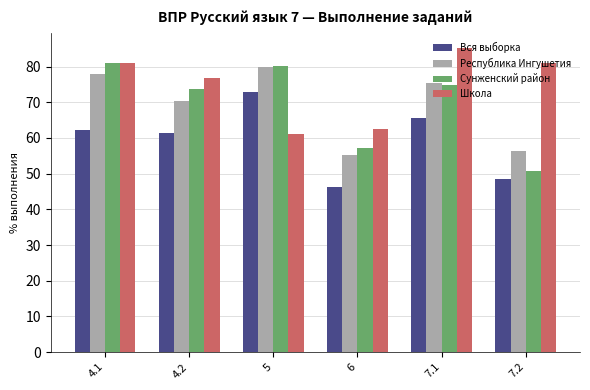

What is the difference between the highest and lowest values at 7.1?

19.7